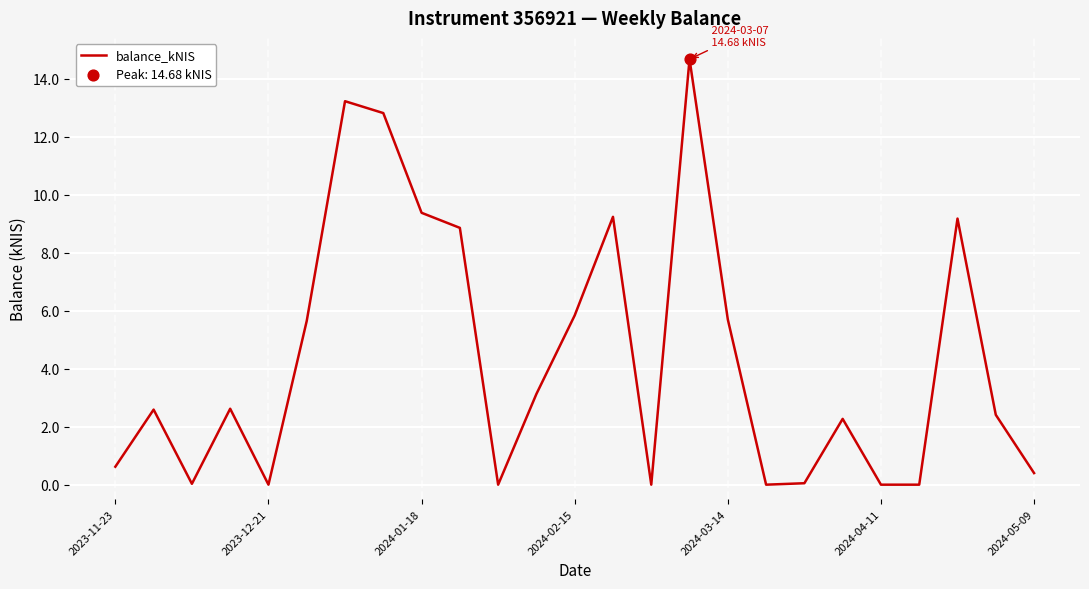

What is the difference between the maximum and minimum values?

14.7